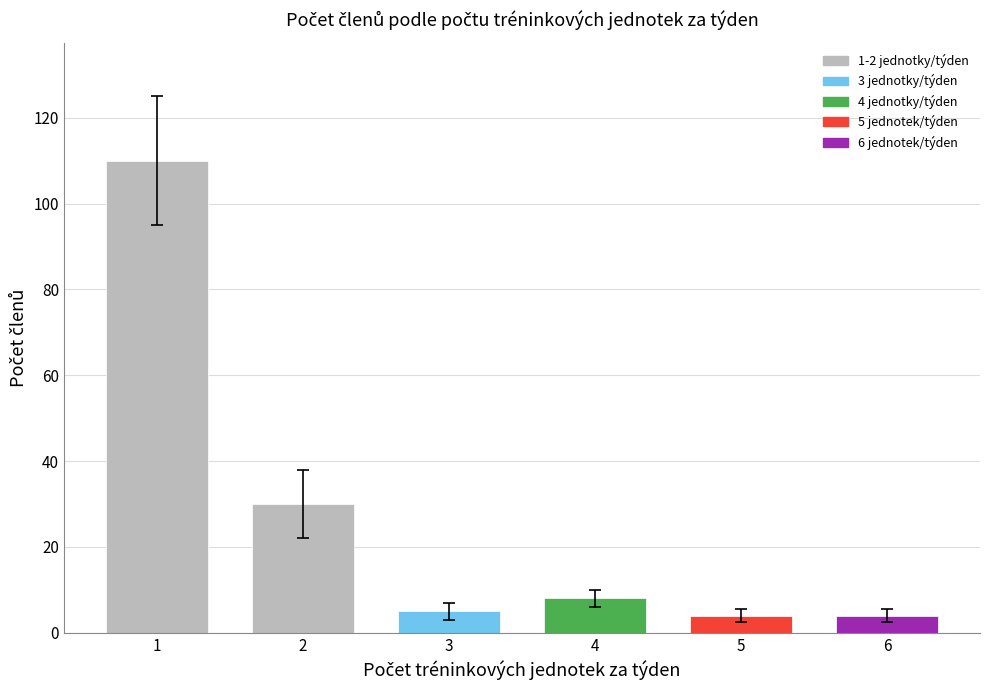

Does the chart contain any negative values?

No